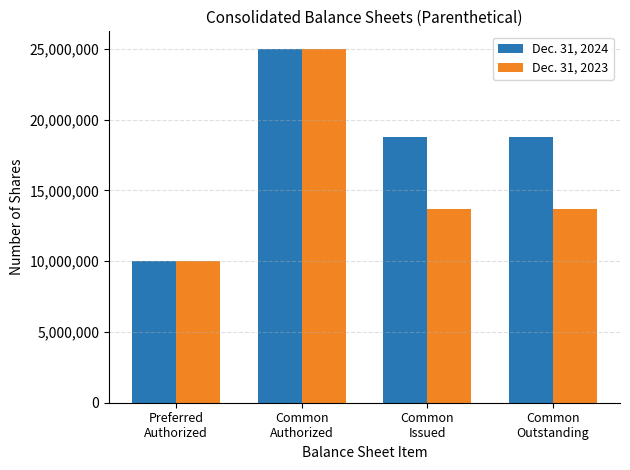

Which label corresponds to the smallest value in the chart?

Preferred
Authorized